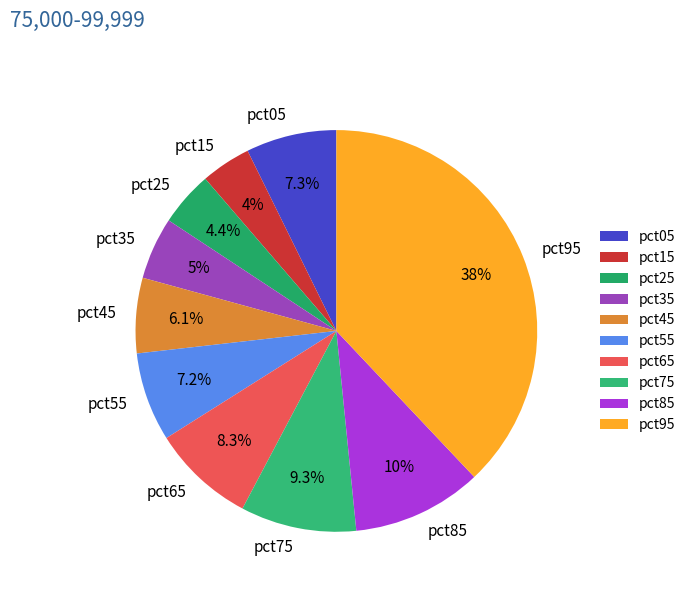

Which category has the biggest portion of the pie?

pct95